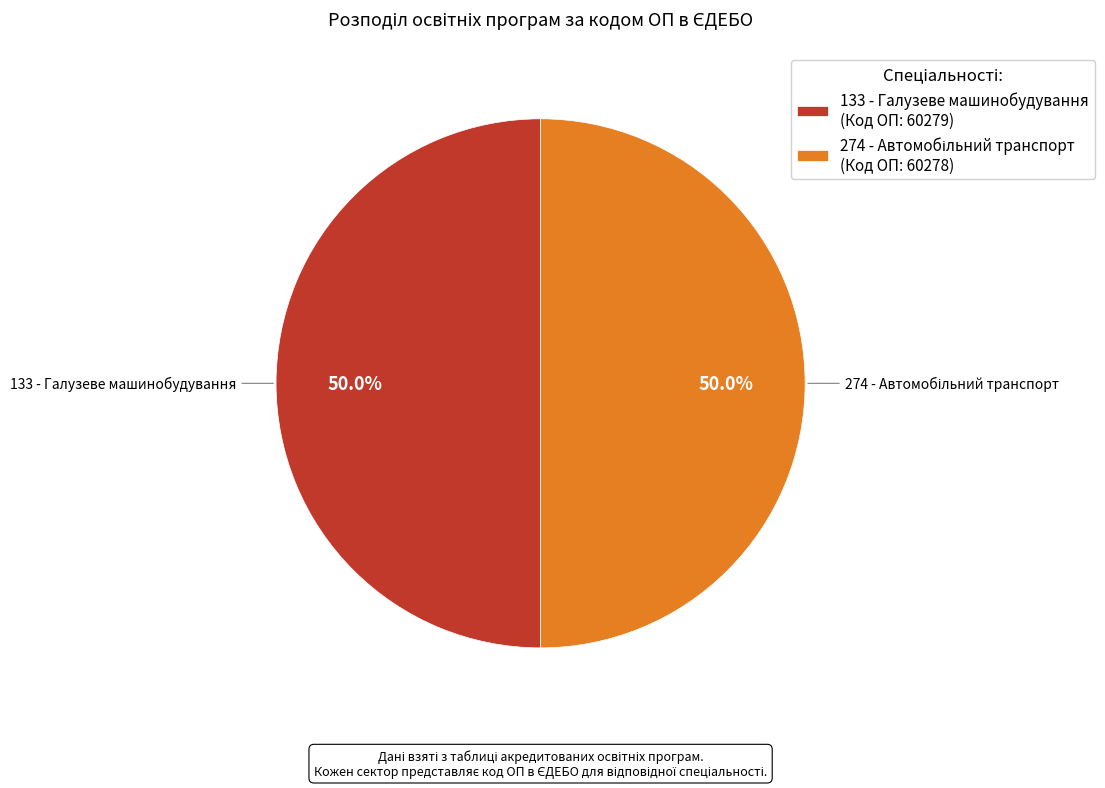

Which category accounts for the majority?

133 - Галузеве машинобудування